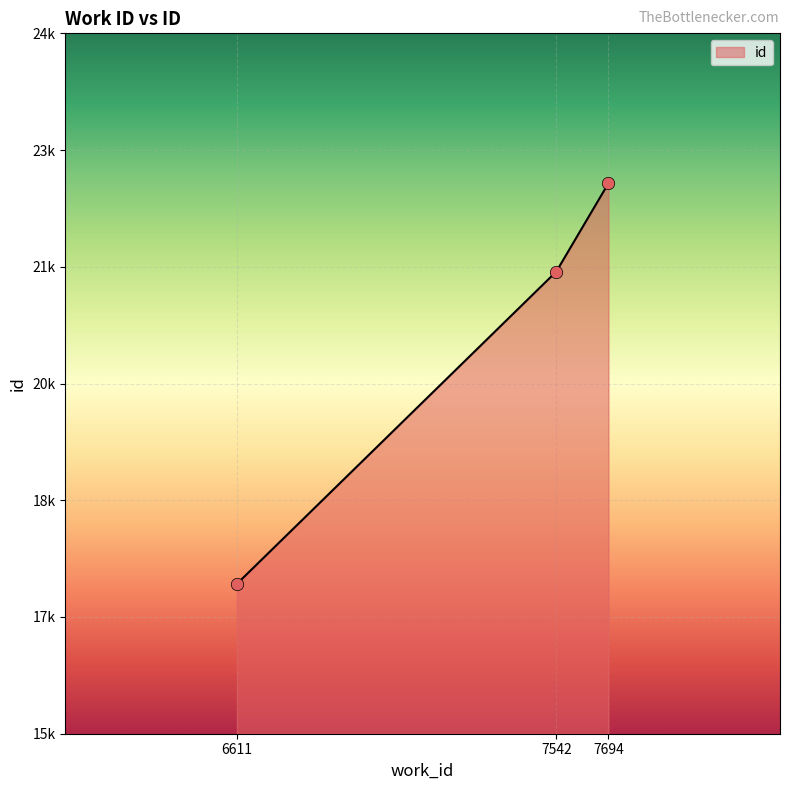

Approximately how many times larger is the value at 6611 compared to 7542?

0.8